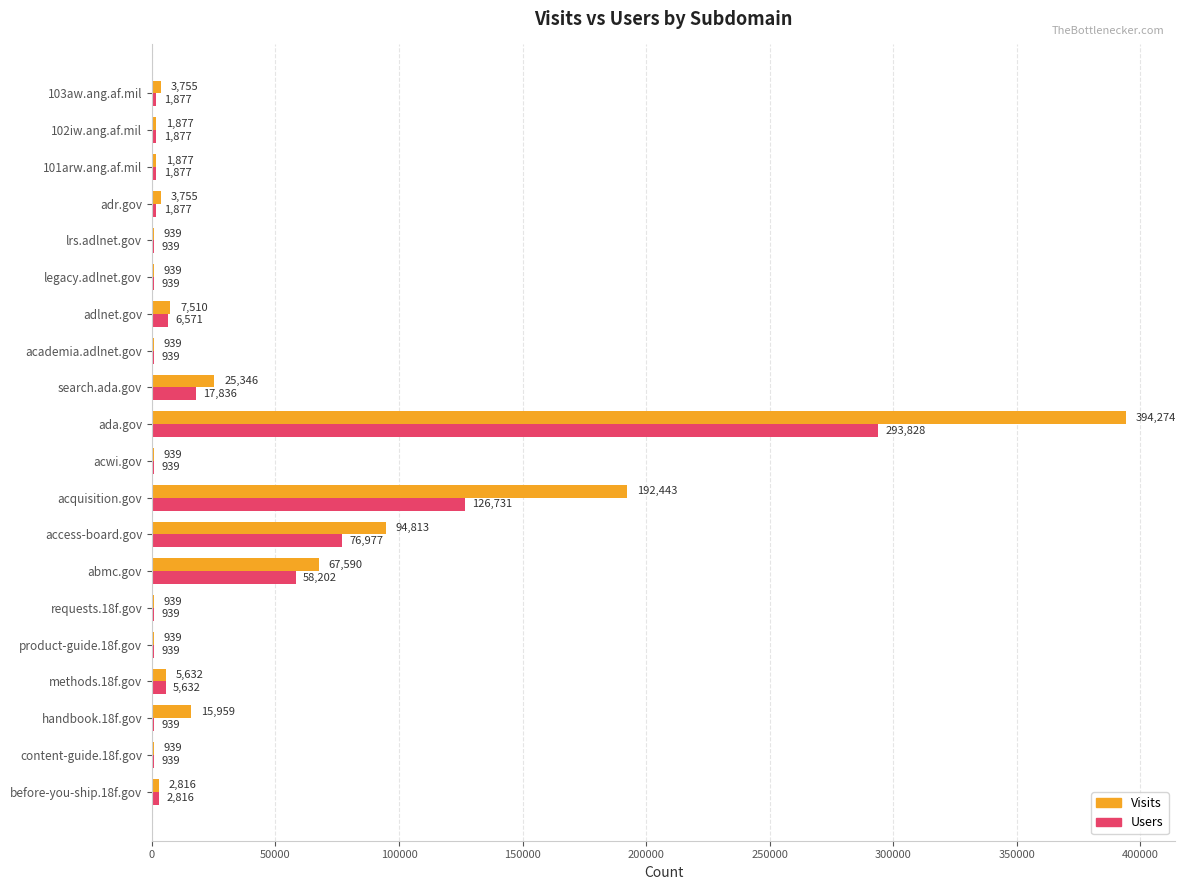

What is the sum of all Visits values?

824220